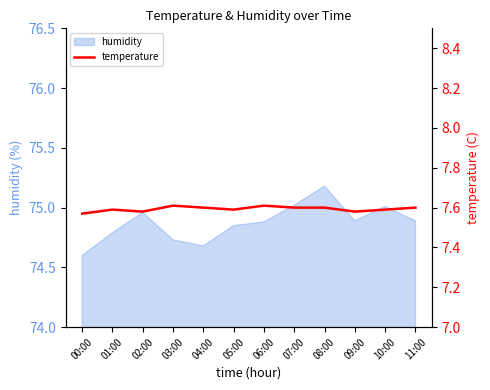

Between 00:00 and 04:00, which is larger?

04:00